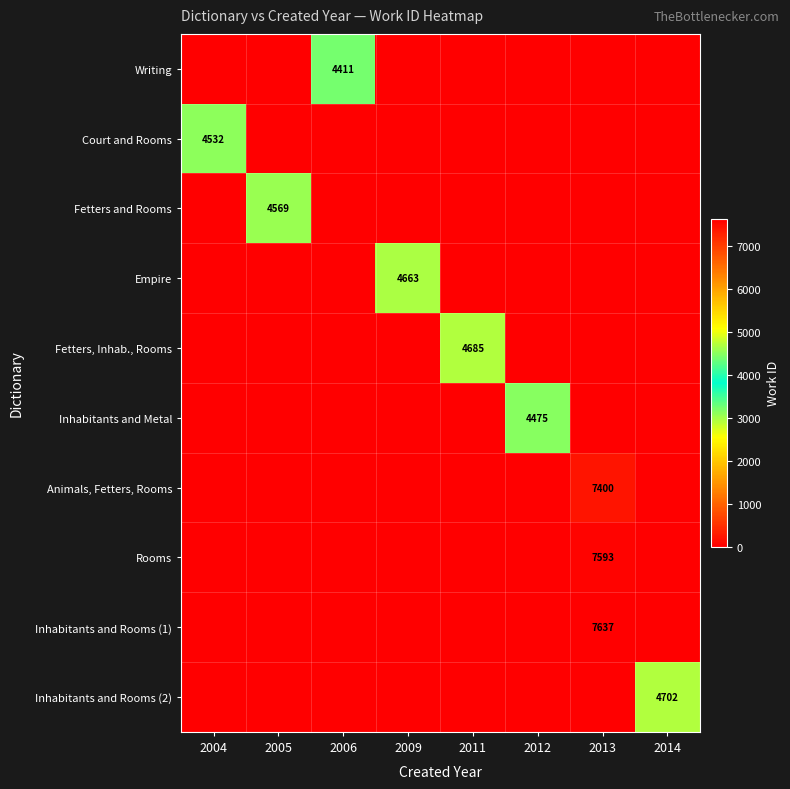

How many categories are shown in the chart?

8